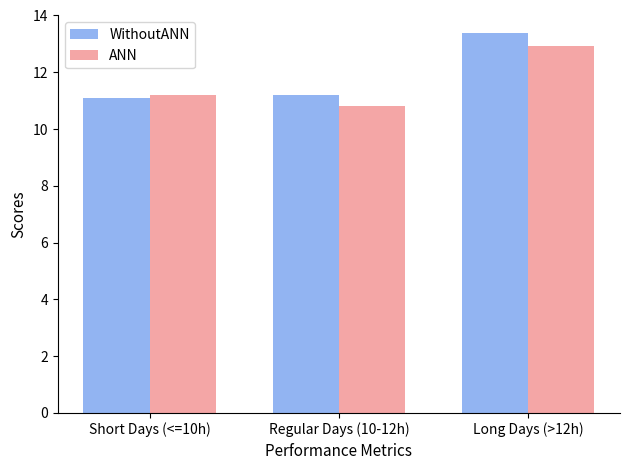

What is the minimum value shown in the chart?

10.8